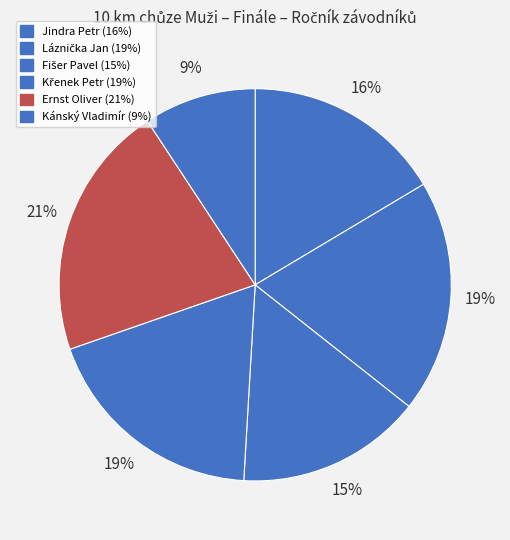

How much of the chart is everything except Kánský Vladimír?

90.7%